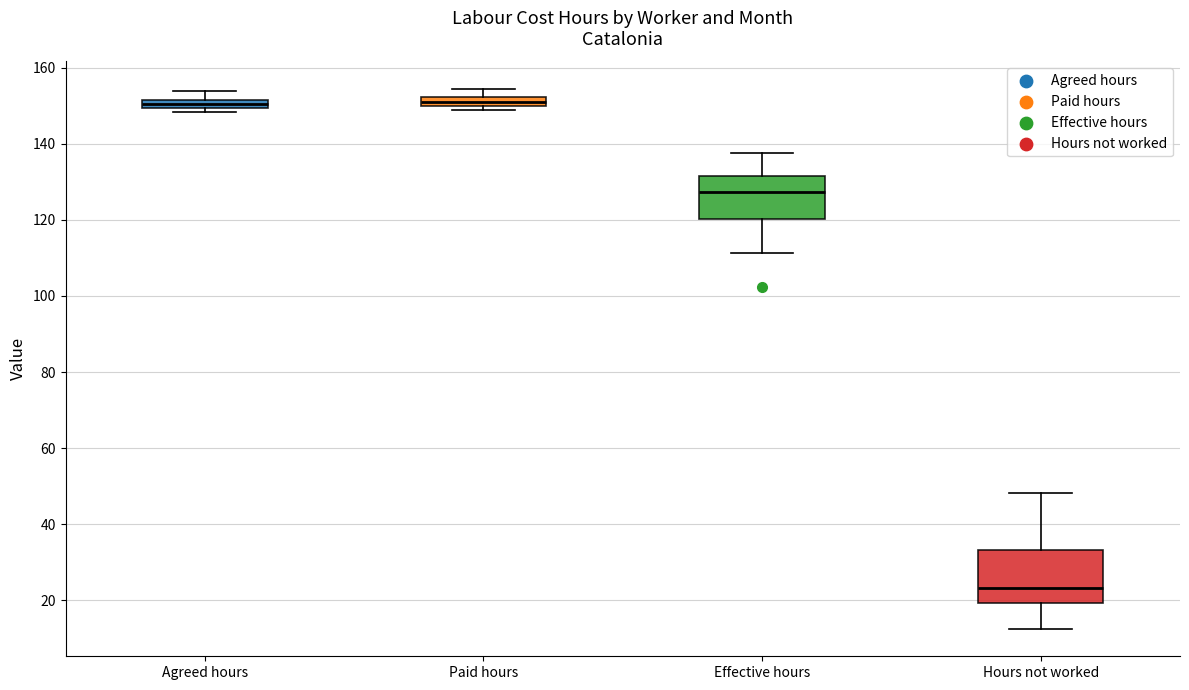

Comparing the boxes themselves (not the whiskers), which one is the tallest?

Hours not worked